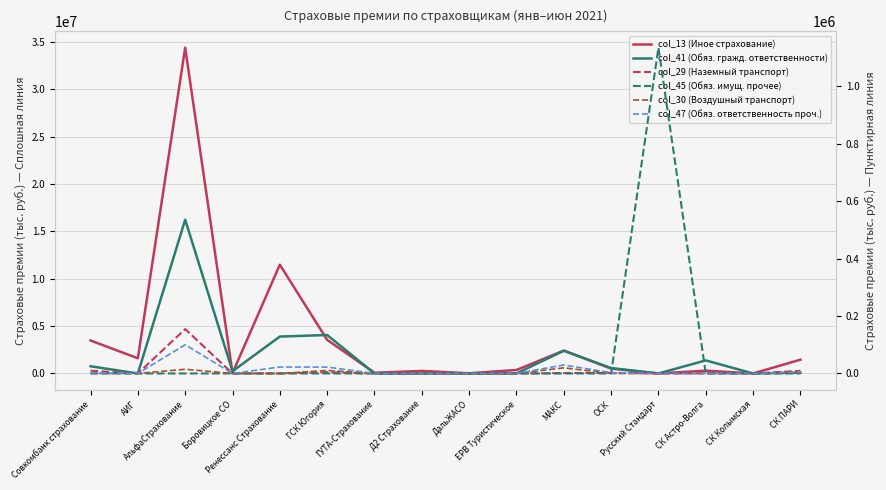

True or false: col_41 (Обяз. гражд. ответственности) and col_13 (Иное страхование) intersect in this chart.

True